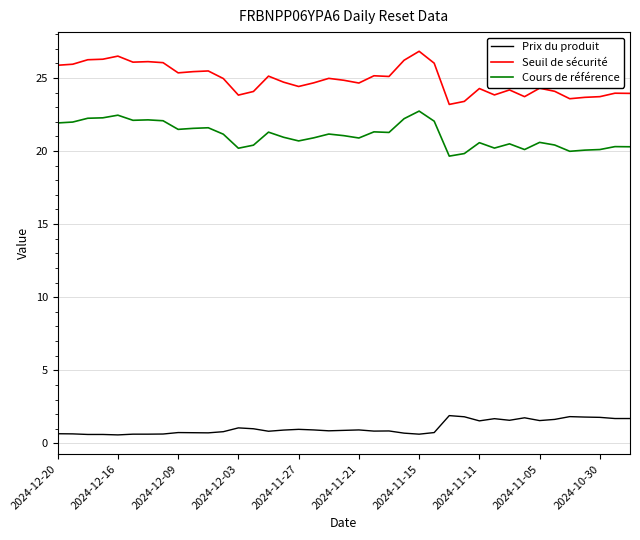

What is the average value of the Seuil de sécurité series?

24.9